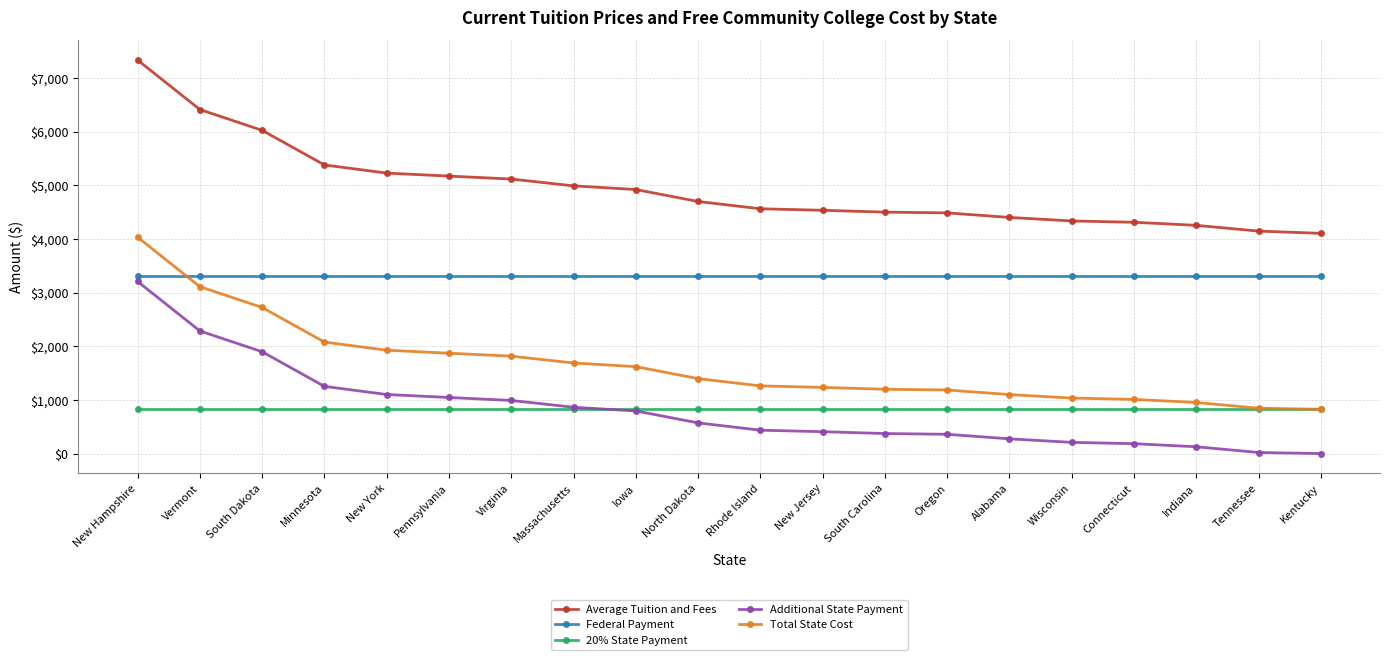

At Rhode Island, list the series in order from smallest to largest.

Additional State Payment, 20% State Payment, Total State Cost, Federal Payment, Average Tuition and Fees